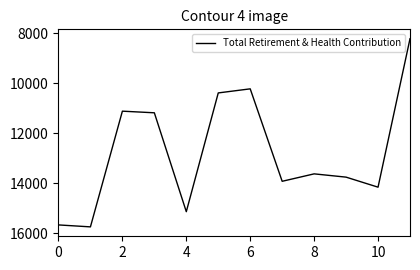

What is the difference between the maximum and minimum values?

7517